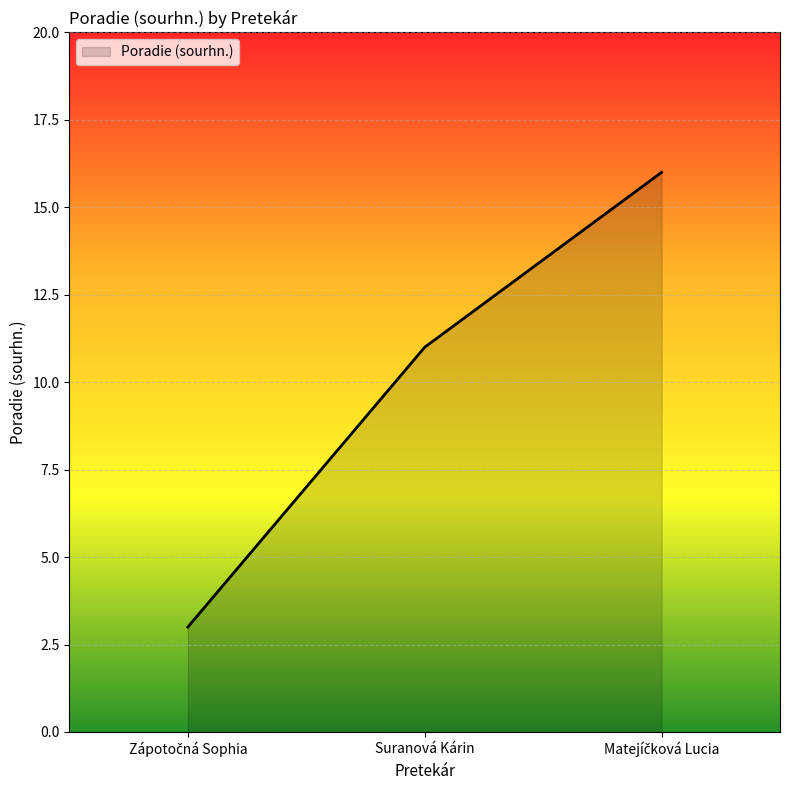

Reading left to right, transcribe all the data shown in this chart.

3	11	16